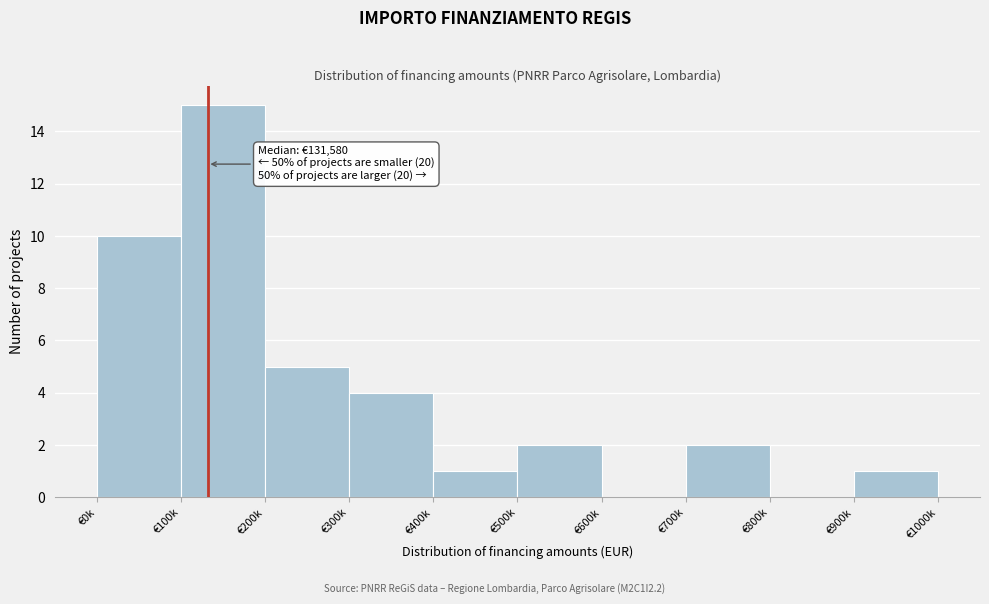

Reading left to right, list all the values displayed in this chart.

€0k=10	€100k=15	€200k=5	€300k=4	€400k=1	€500k=2	€600k=0	€700k=2	€800k=0	€900k=1